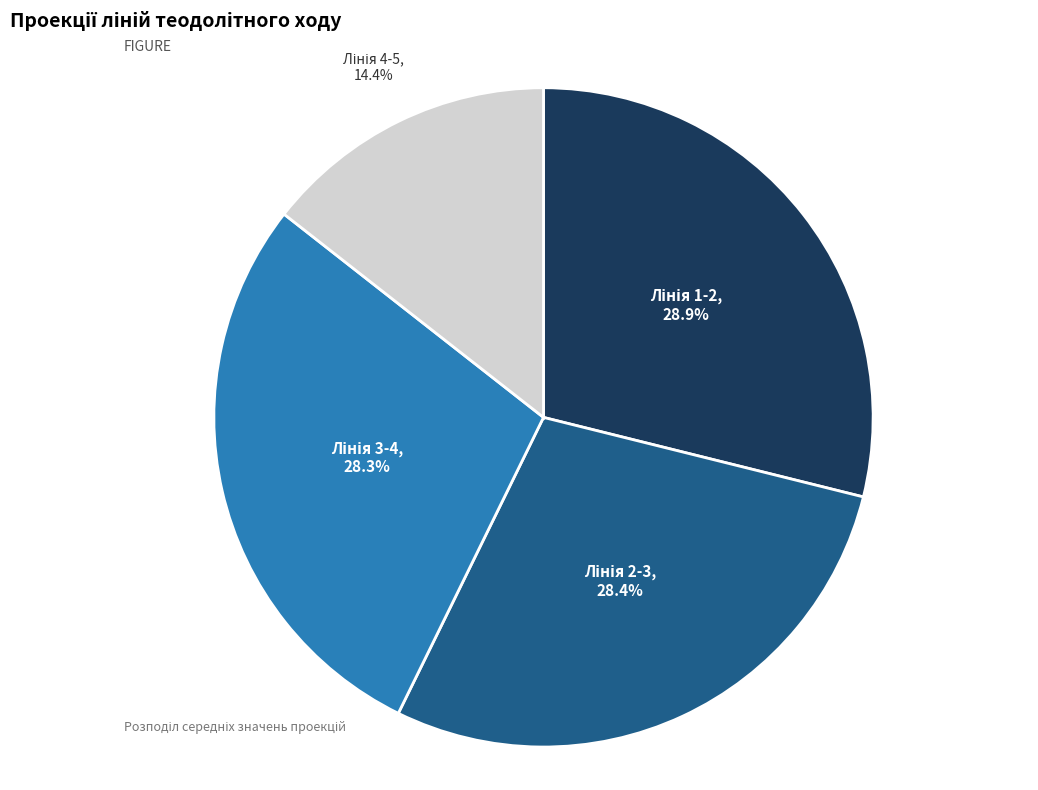

How many segments does this pie chart have?

4